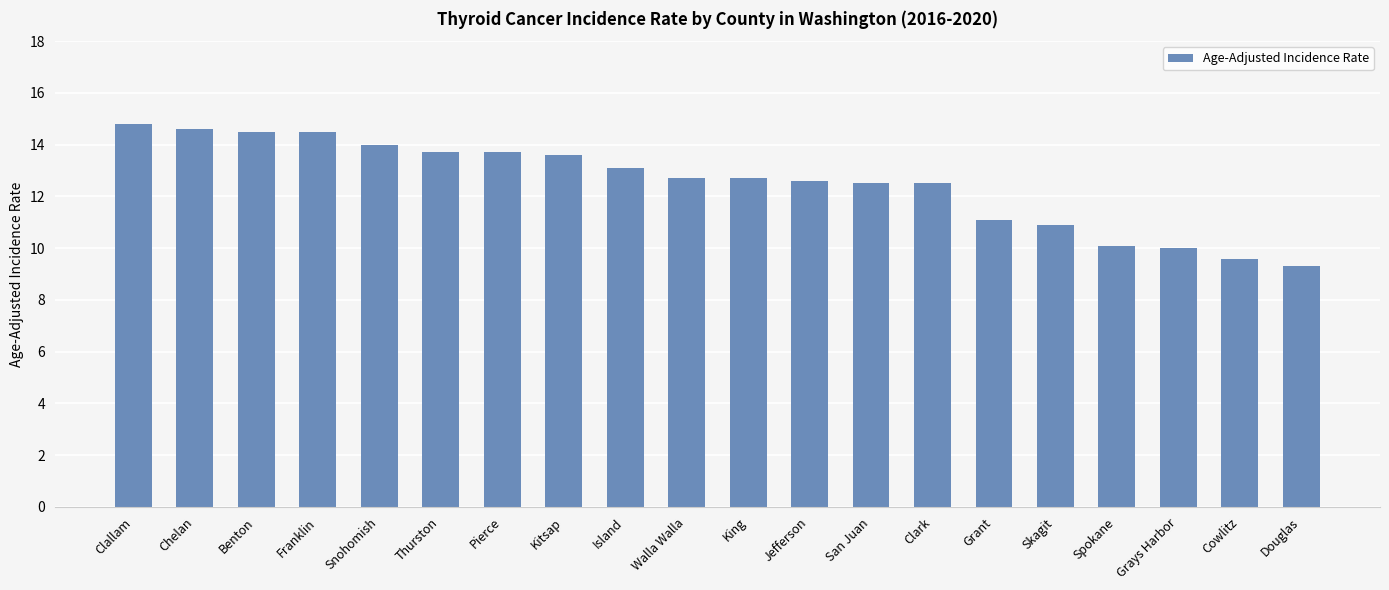

Reading left to right, list all the values displayed in this chart.

14.8	14.6	14.5	14.5	14.0	13.7	13.7	13.6	13.1	12.7	12.7	12.6	12.5	12.5	11.1	10.9	10.1	10.0	9.6	9.3